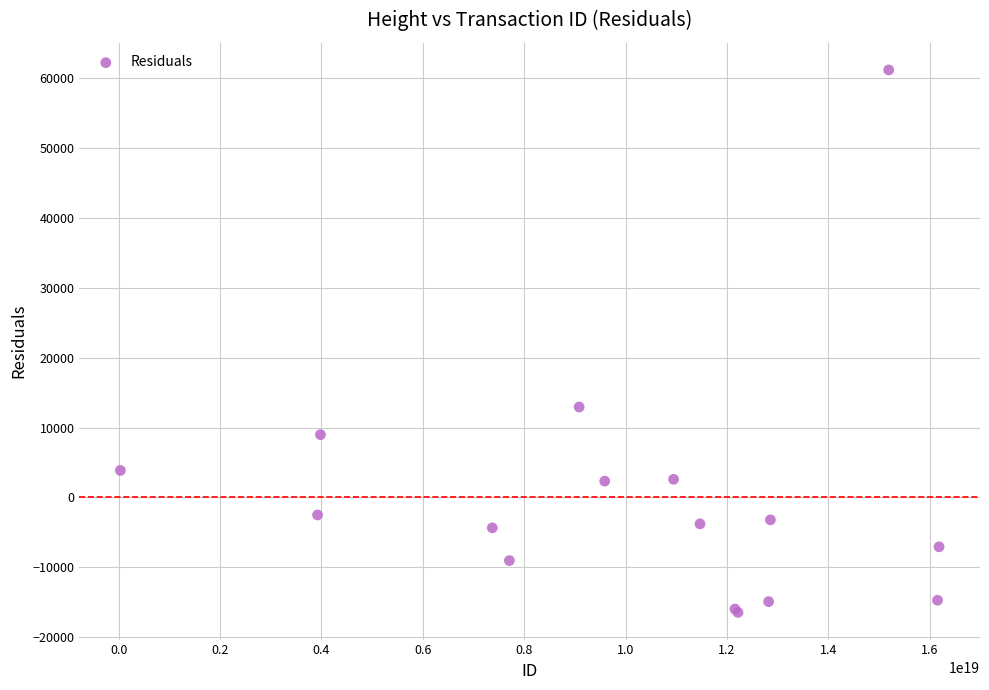

What Y value in the scatter plot is closest to 22334?

12932.7